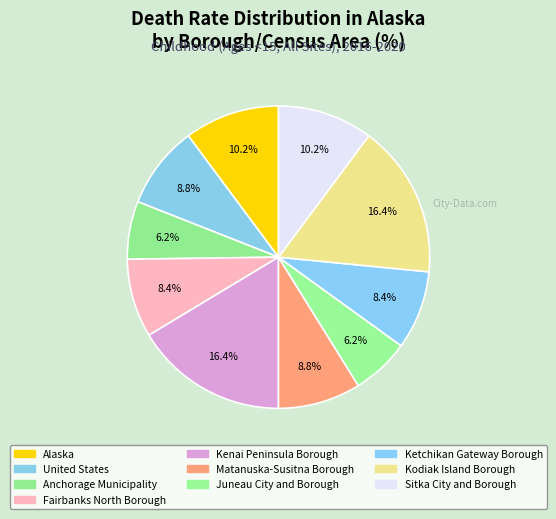

What is the total percentage of Ketchikan Gateway Borough and Fairbanks North Borough?

16.8%